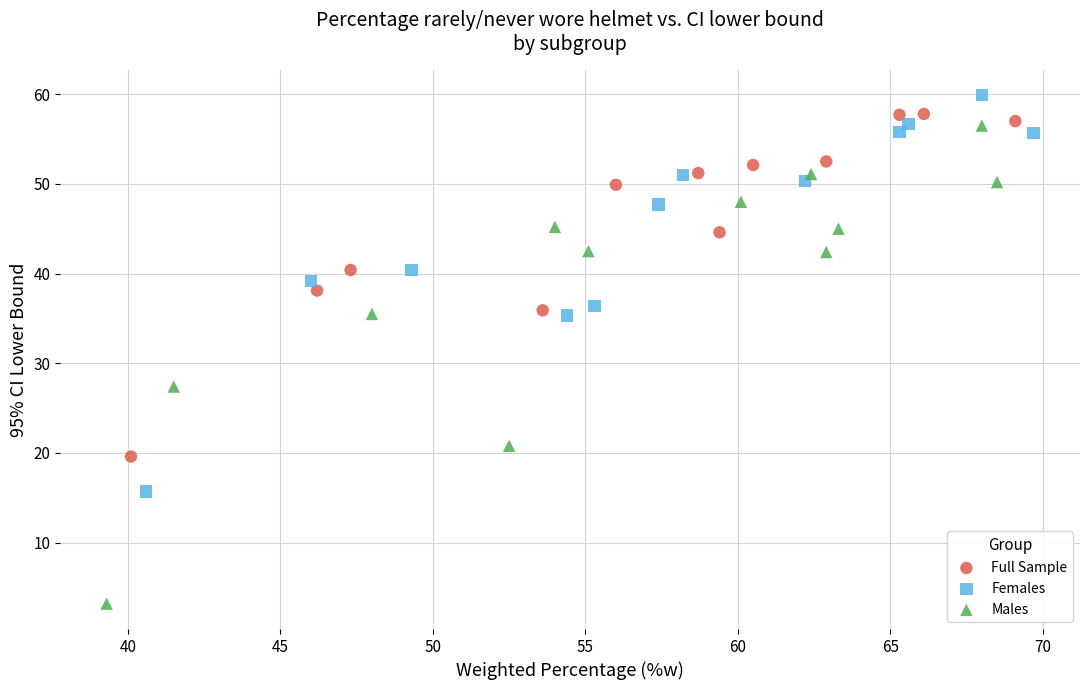

Which series has the widest spread of Y values?

Males